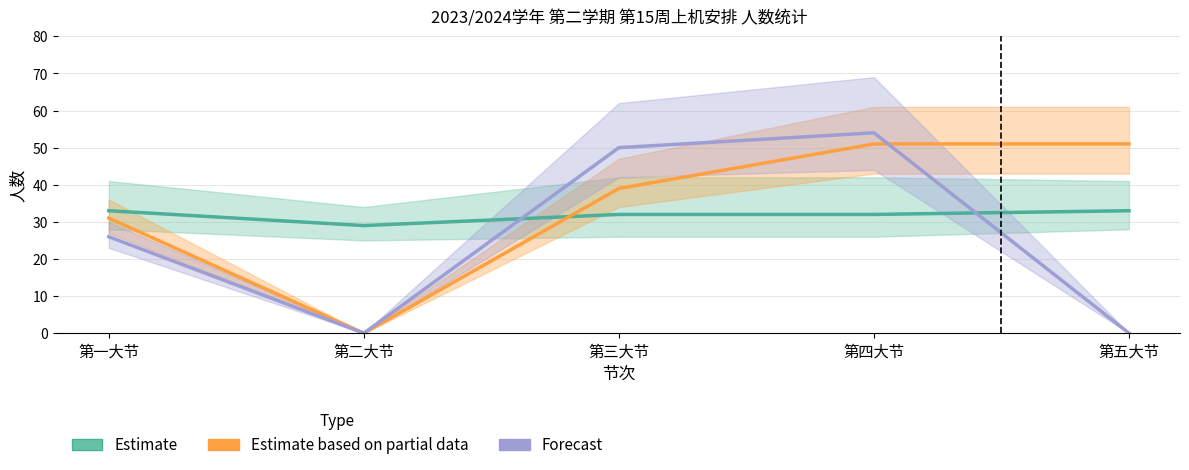

Does the chart display data point markers on the line(s)?

No